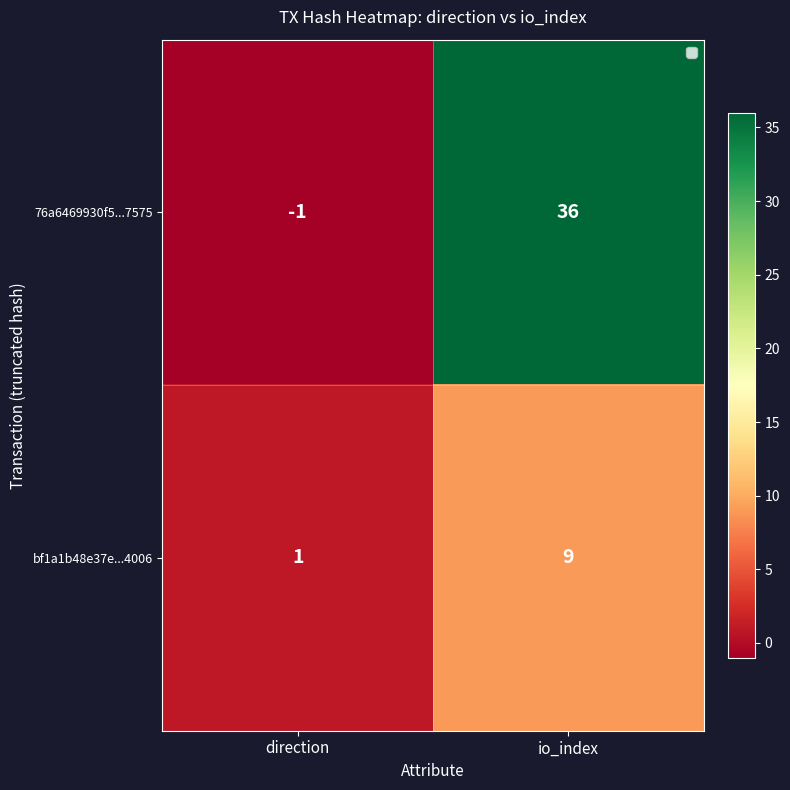

Reading left to right, what are all the values shown in this chart?

76a6469930f5...7575: -1	36
bf1a1b48e37e...4006: 1	9